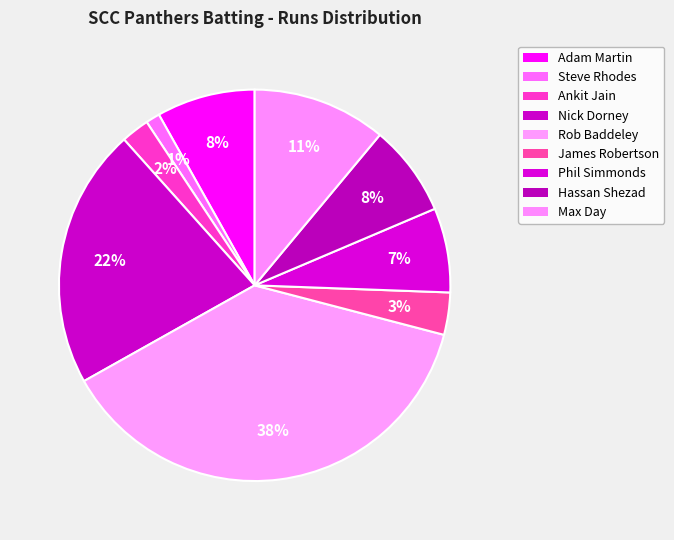

How much of the chart is everything except Steve Rhodes?

98.8%